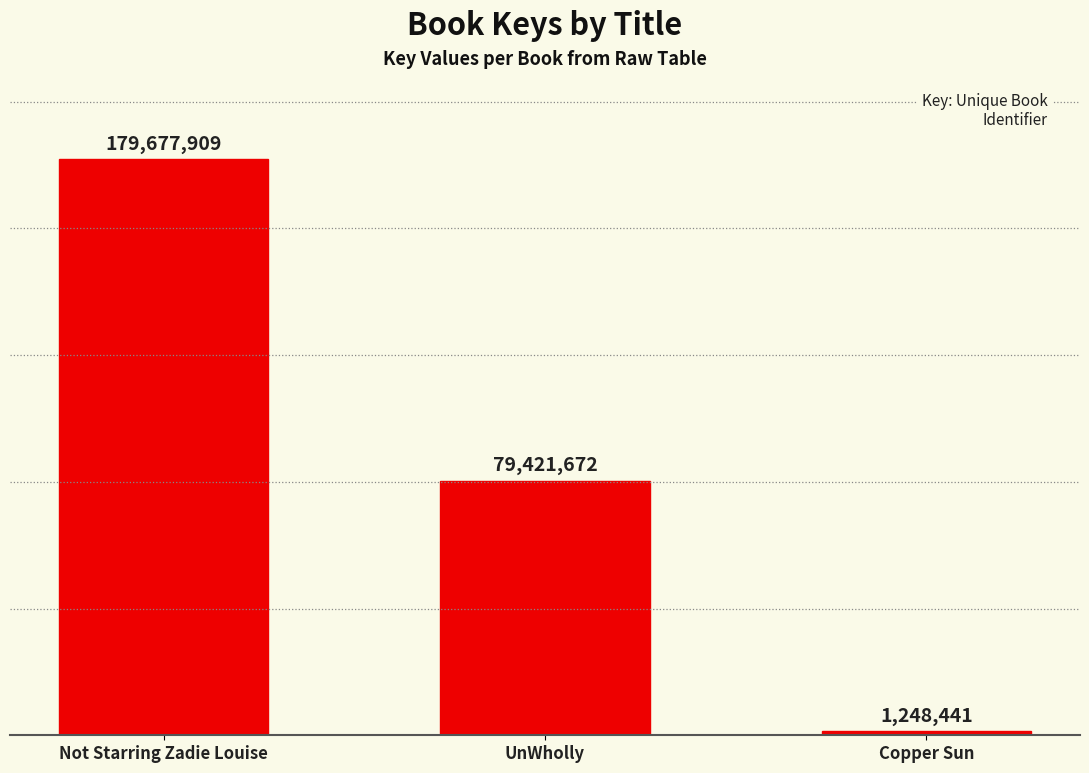

Reading left to right, transcribe all the data shown in this chart.

Not Starring Zadie Louise=179677909	UnWholly=79421672	Copper Sun=1248441